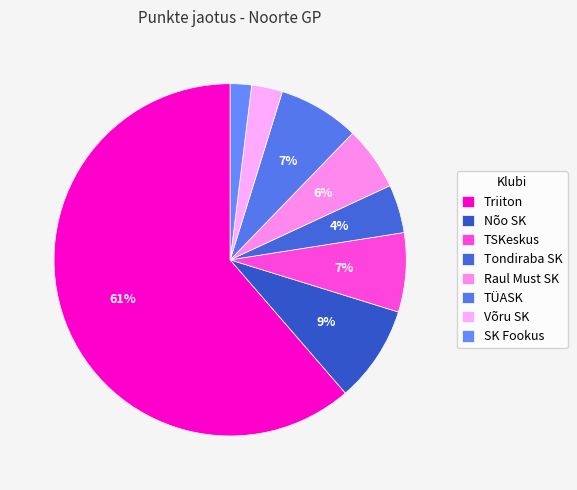

How many segments does this pie chart have?

8